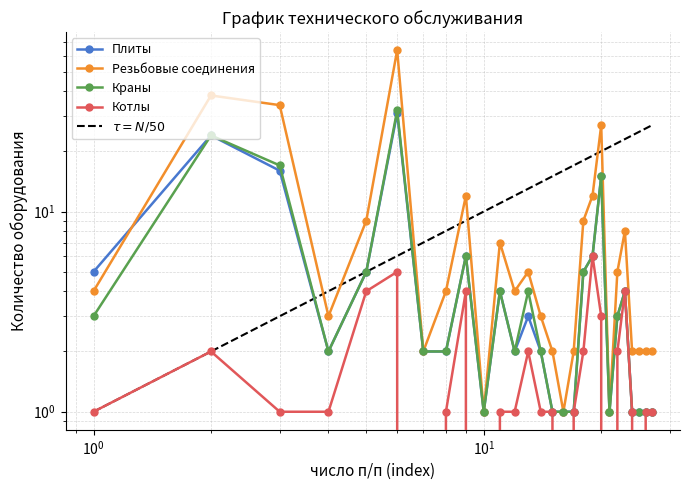

Reading left to right, what are all the values shown in this chart?

Плиты: 5	24	16	2	5	31	2	2	6	1	4	2	3	2	1	1	1	5	6	15	1	3	4	1	1	1	1
Резьбовые соединения: 4	38	34	3	9	64	2	4	12	1	7	4	5	3	2	1	2	9	12	27	1	5	8	2	2	2	2
Краны: 3	24	17	2	5	32	2	2	6	1	4	2	4	2	1	1	1	5	6	15	1	3	4	1	1	1	1
Котлы: 1	2	1	1	4	5	0	1	4	0	1	1	2	1	1	0	1	2	6	3	0	2	4	1	0	1	1